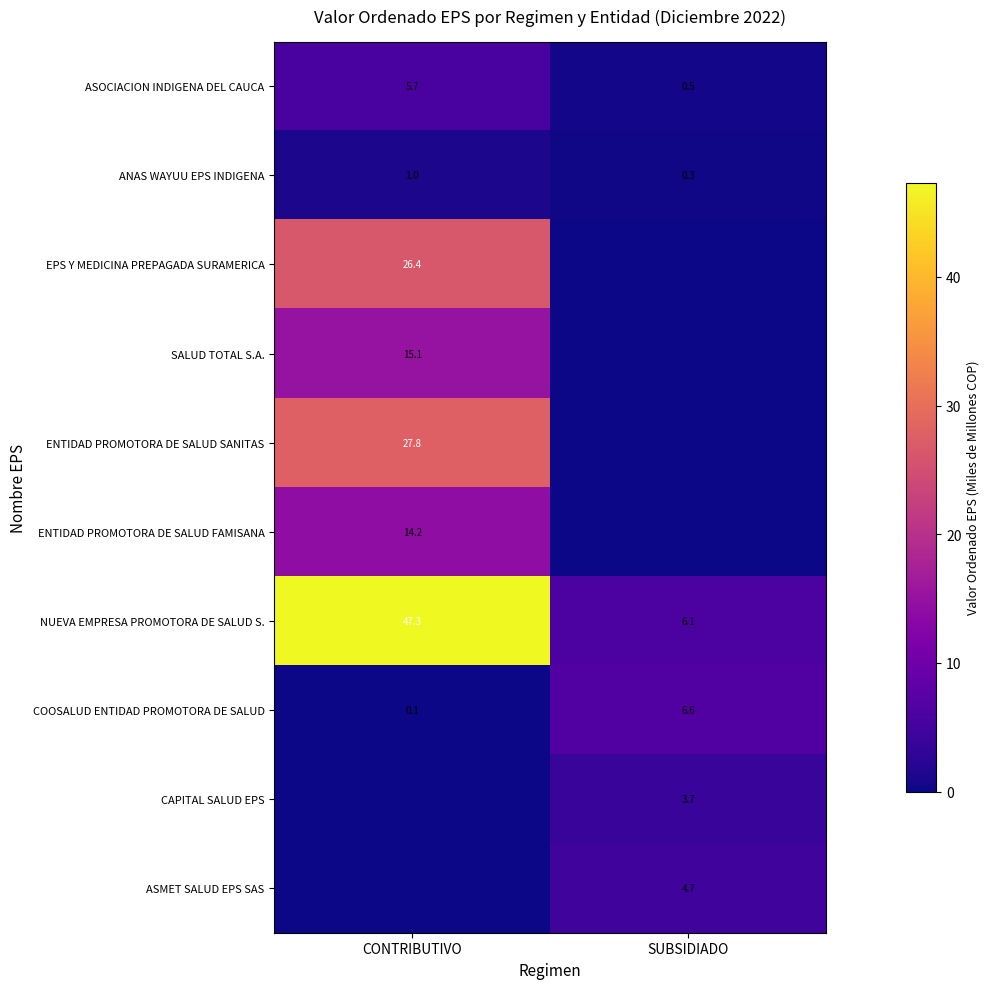

Read the ASOCIACION INDIGENA DEL CAUCA value at CONTRIBUTIVO.

5.7